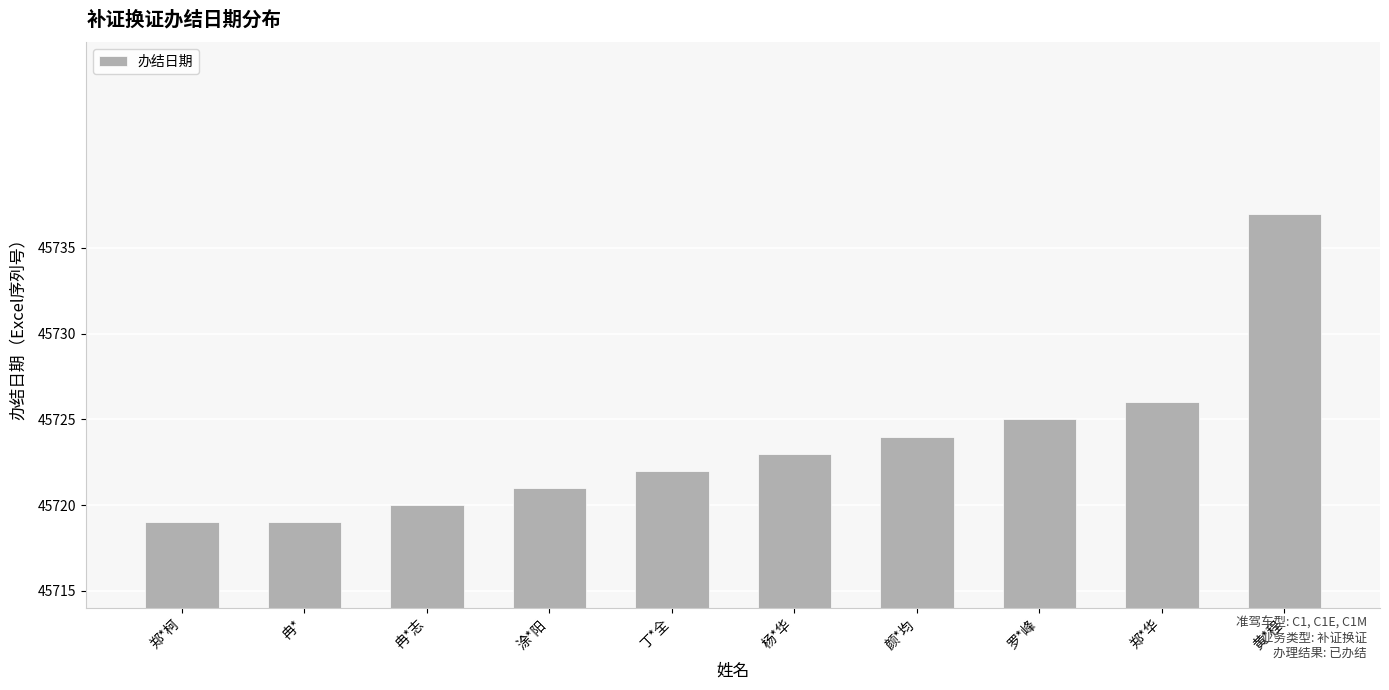

What is the ratio of the value at 黄*程 to the value at 颜*均?

1.0